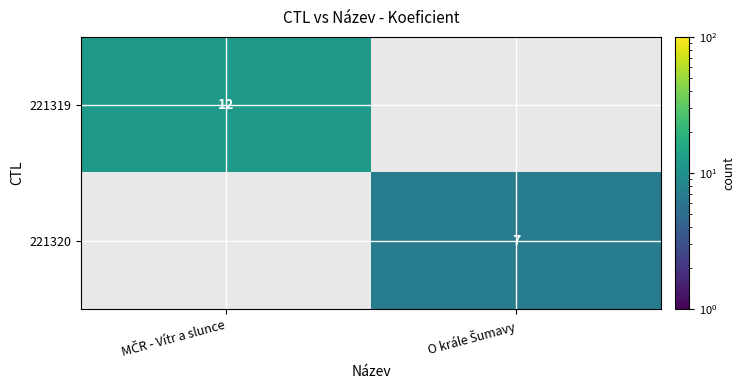

What is the difference between the 221319 values at O krále Šumavy and MČR - Vítr a slunce?

12